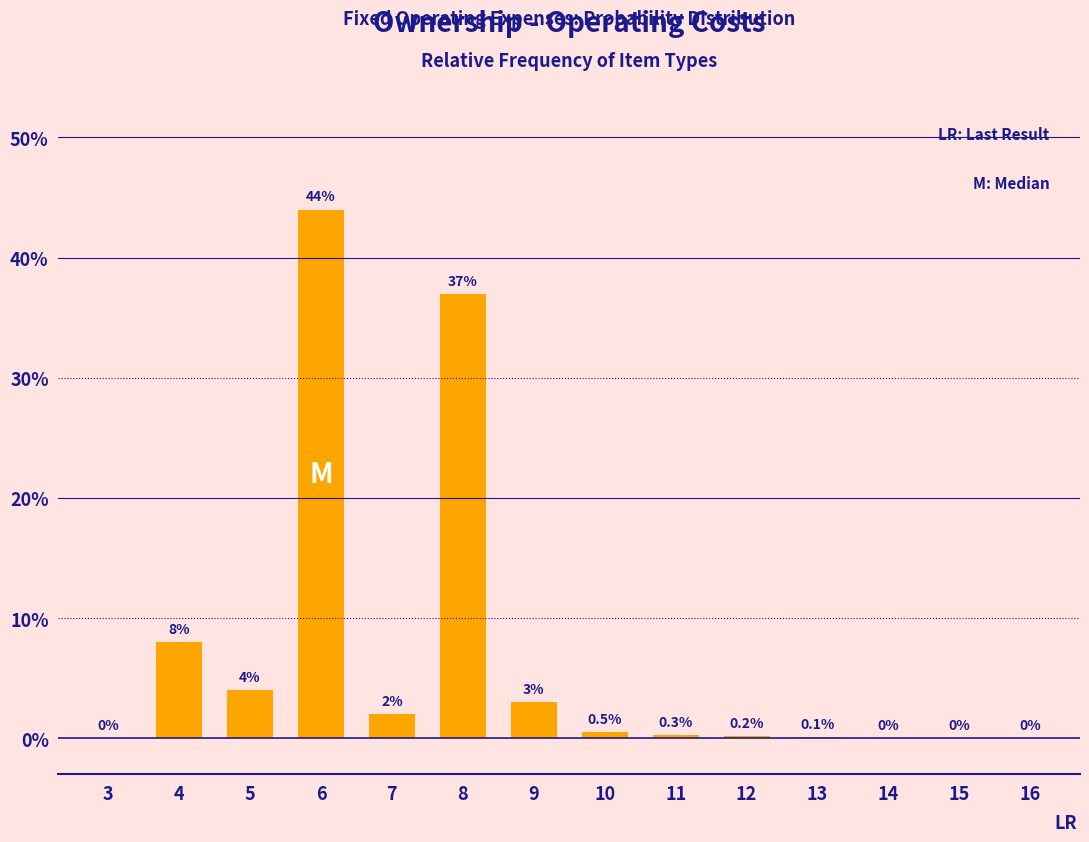

Which has a higher value, 12 or 4?

4